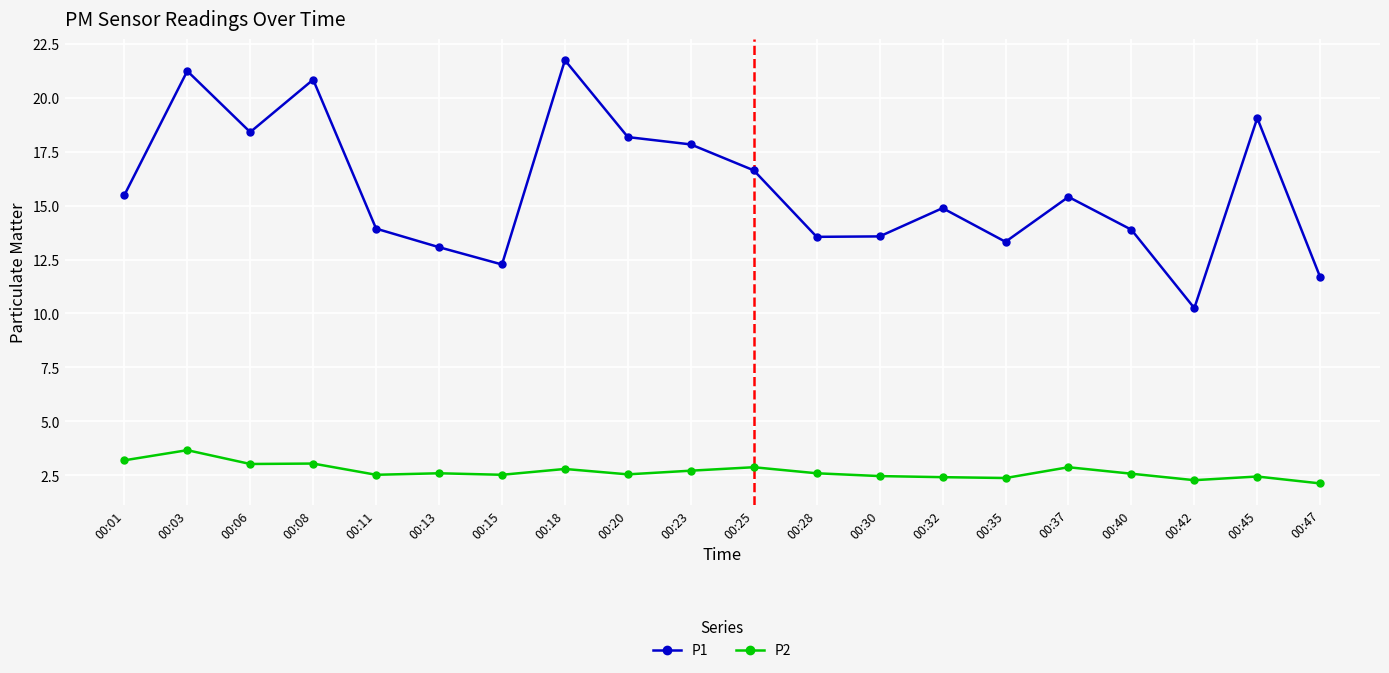

Does the chart have visible grid lines?

Yes